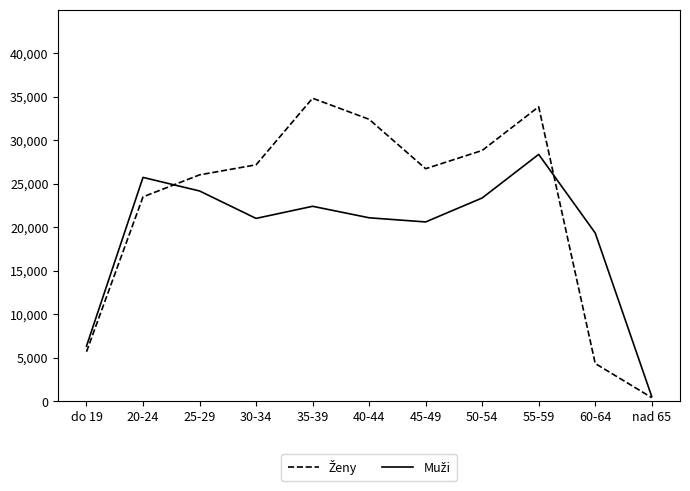

At which category is the sum across all series the highest?

55-59